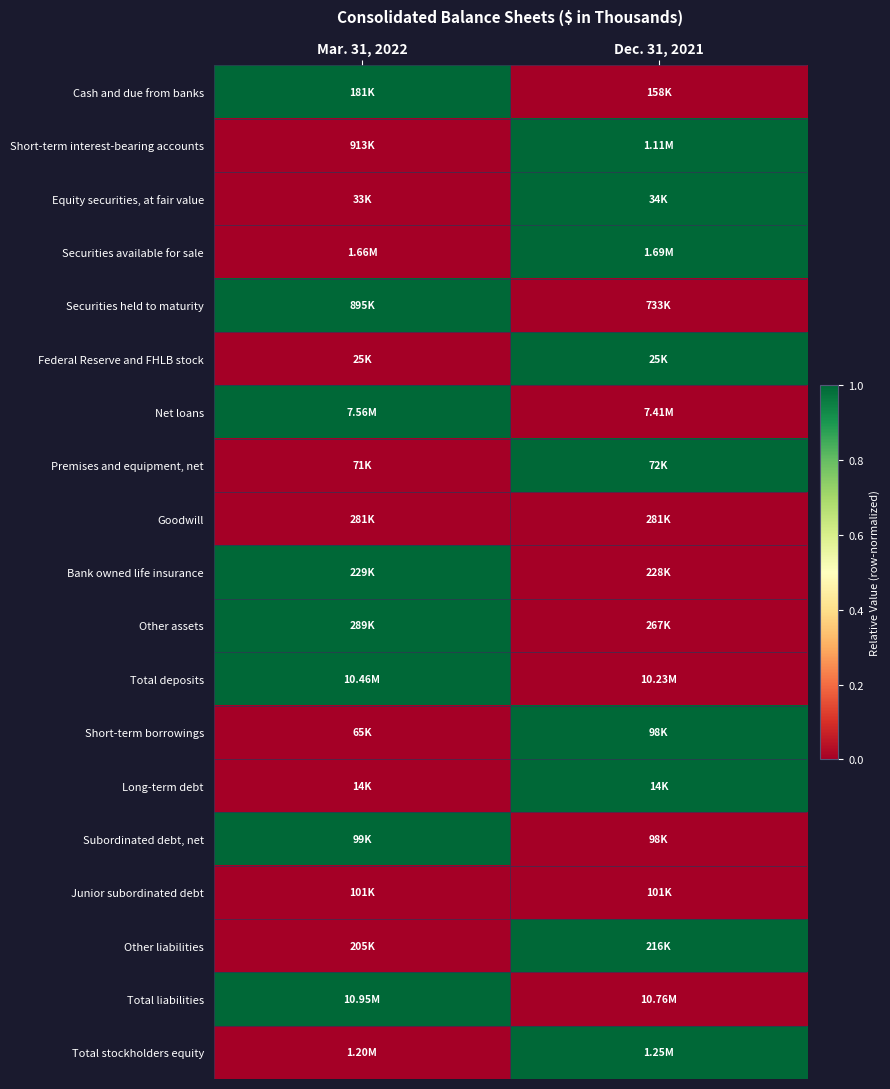

Count the number of data series in this chart.

19